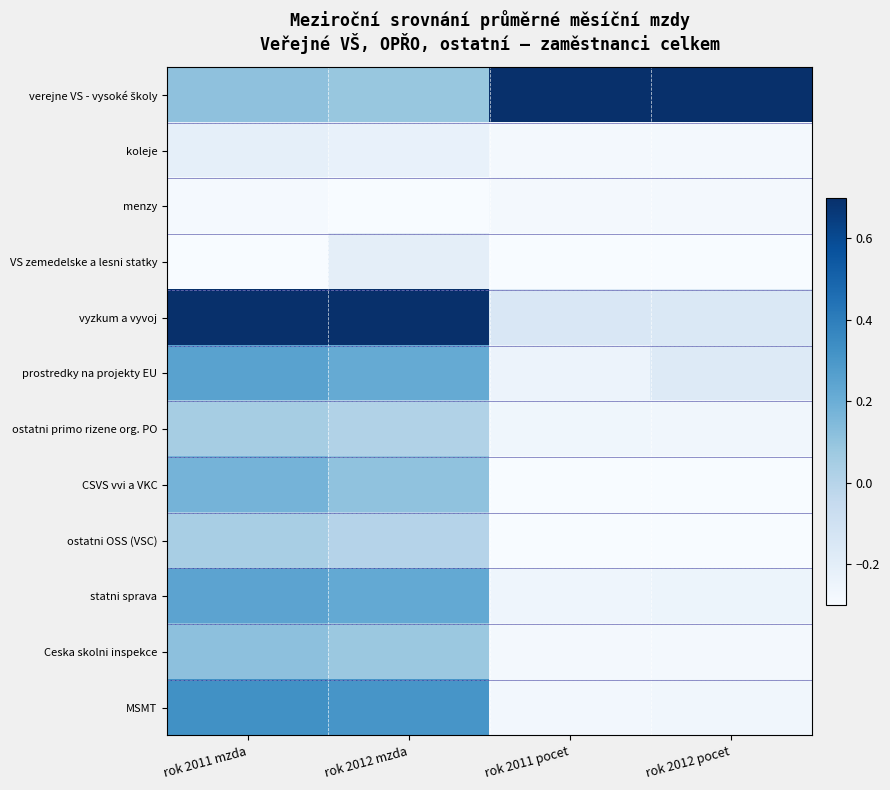

What is the spread (max minus min) of values at rok 2012 pocet?

1.0